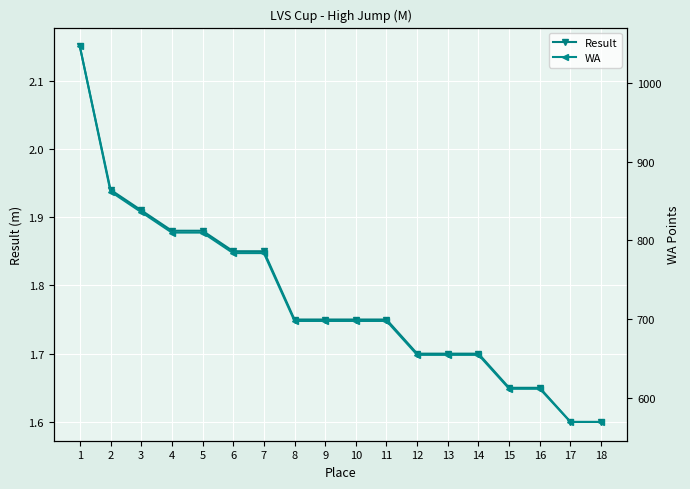

The value of Result at 5 is 3.3. True or false?

False